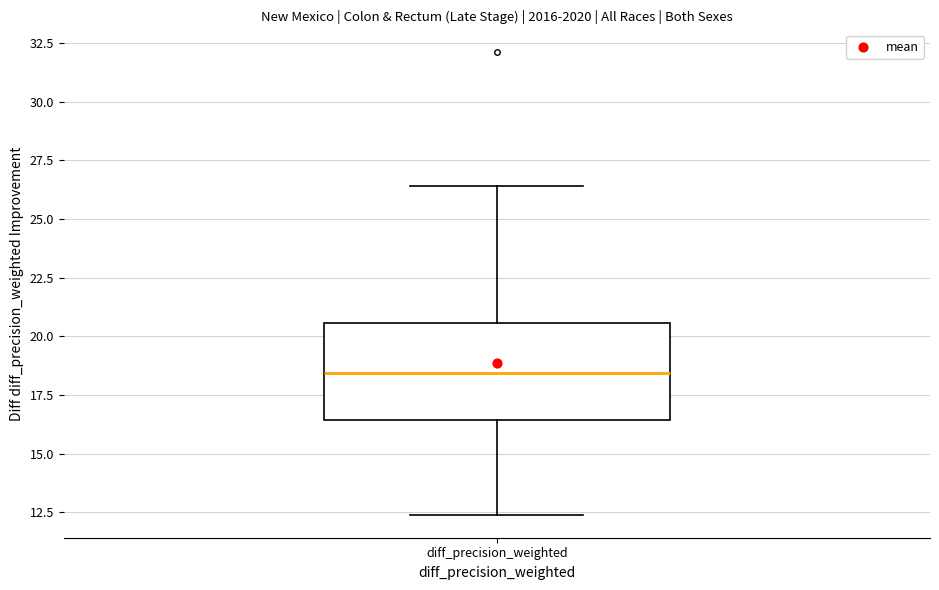

Transcribe this box plot: give where the median line is, the range the box spans, and where the two whiskers end, as read against the y-axis. The values are not printed on the chart, so give them approximately, as read against the axis.

median 18.5, box 16.5 to 20.5, whiskers 12.5 to 26.5